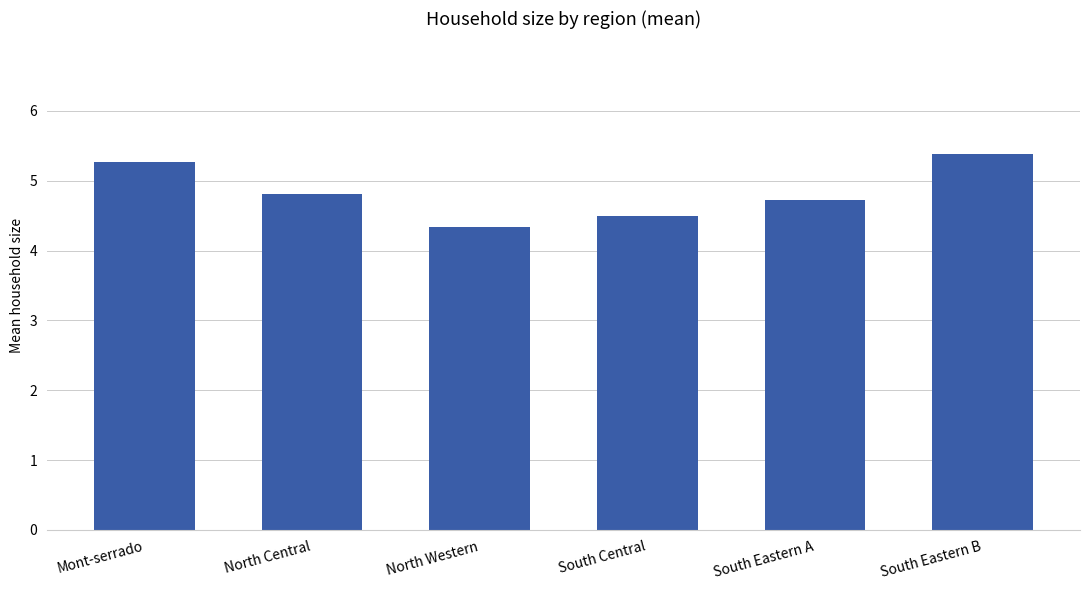

The value at South Central is 6.0. True or false?

False